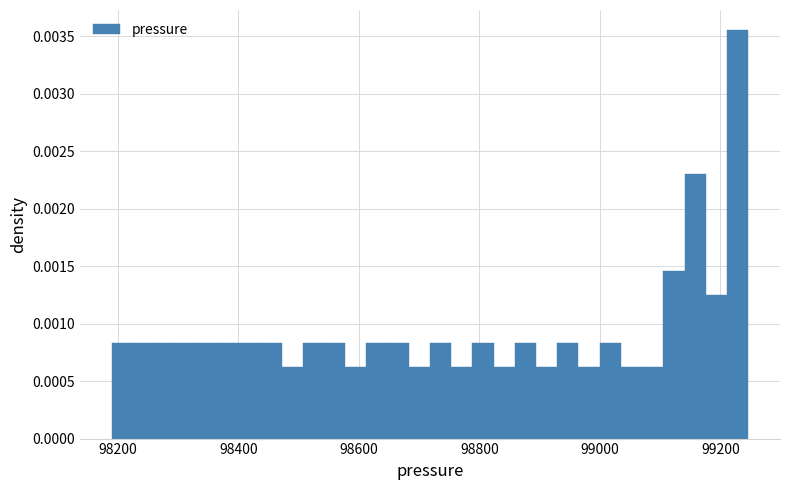

Read against the x-axis, roughly where is the centre of the tallest bar?

99220